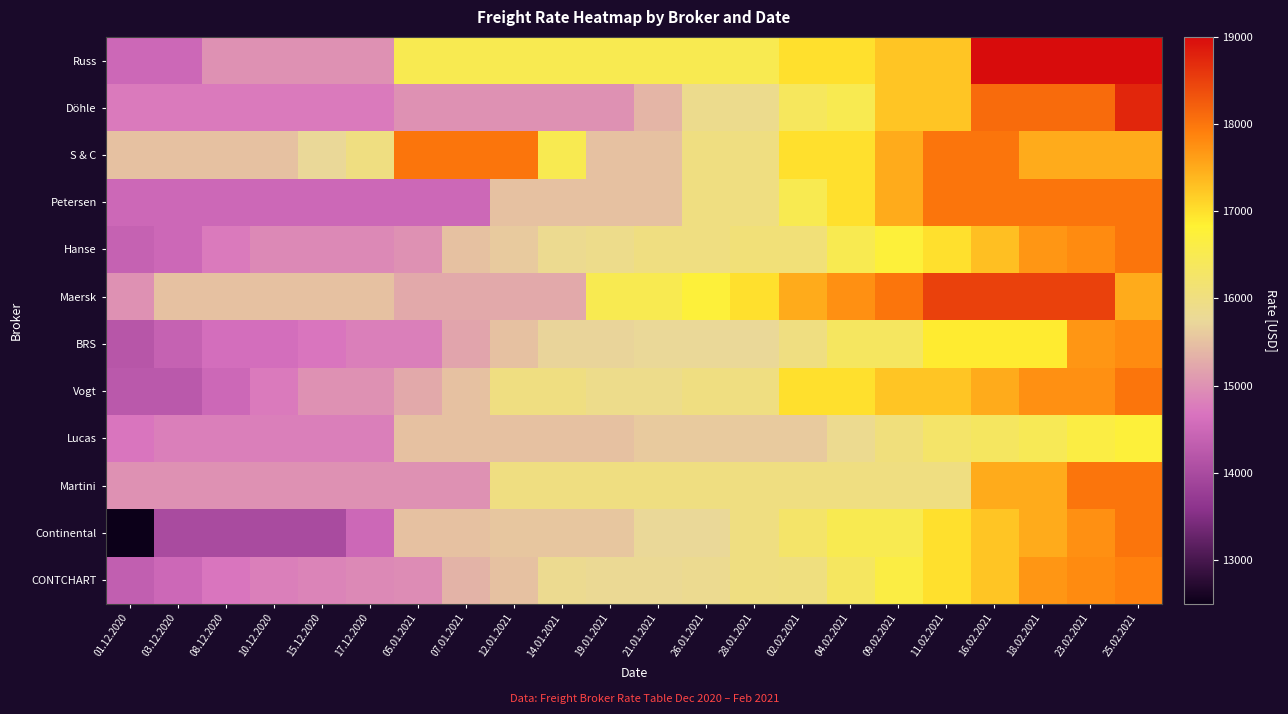

How many categories are shown in the chart?

22